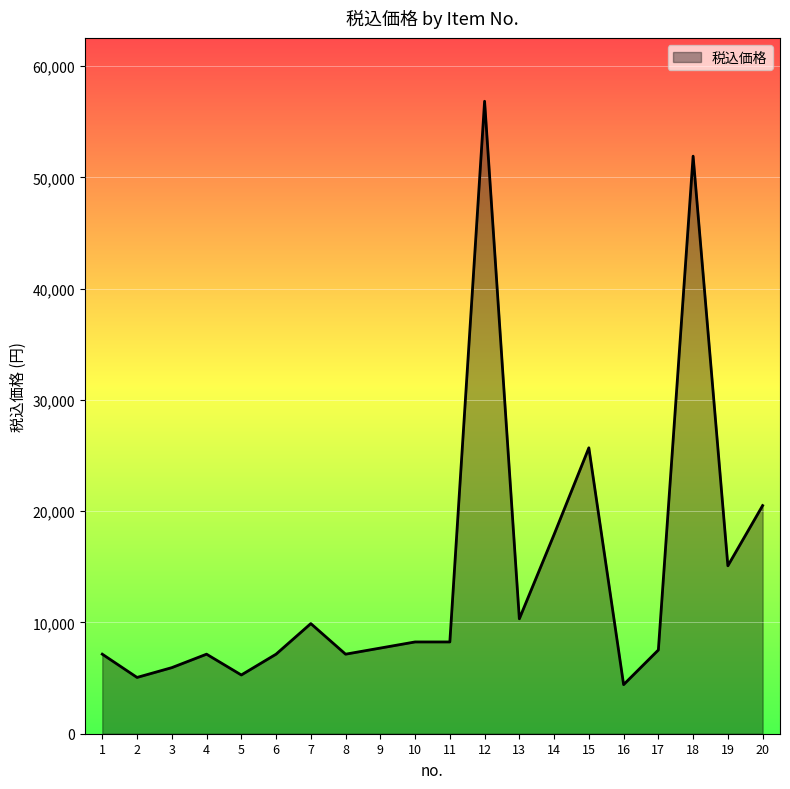

What is the greatest value displayed?

56852